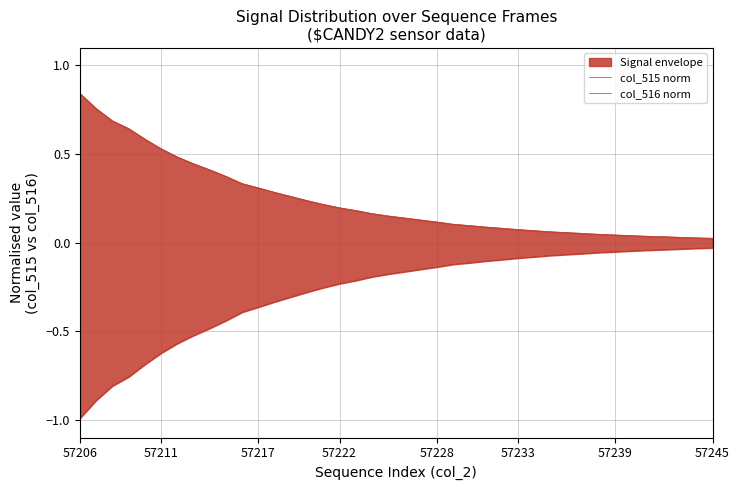

What position from the left is 29?

30